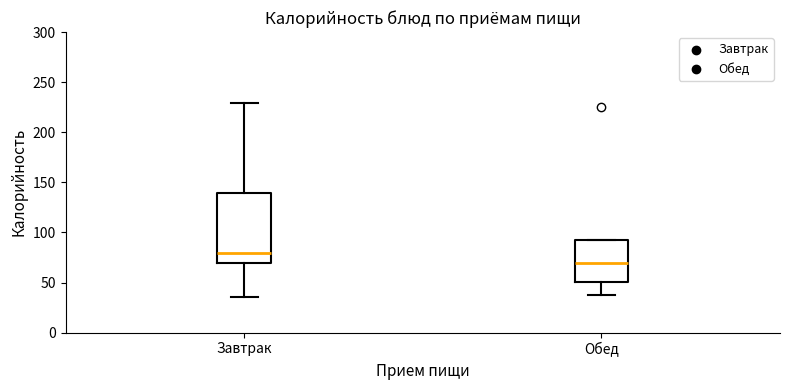

Where does the median line of the box for Завтрак sit on the y-axis? The values are not printed on the chart, so give them approximately, as read against the axis.

80